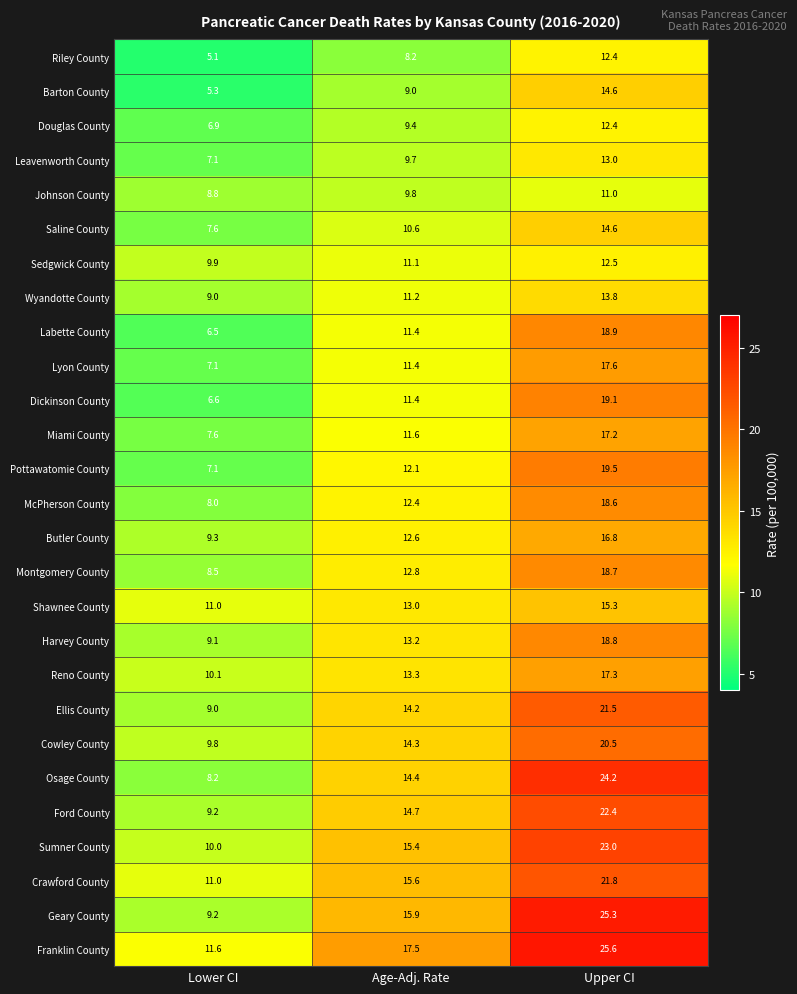

The value of Crawford County at Age-Adj. Rate is 25.0. True or false?

False